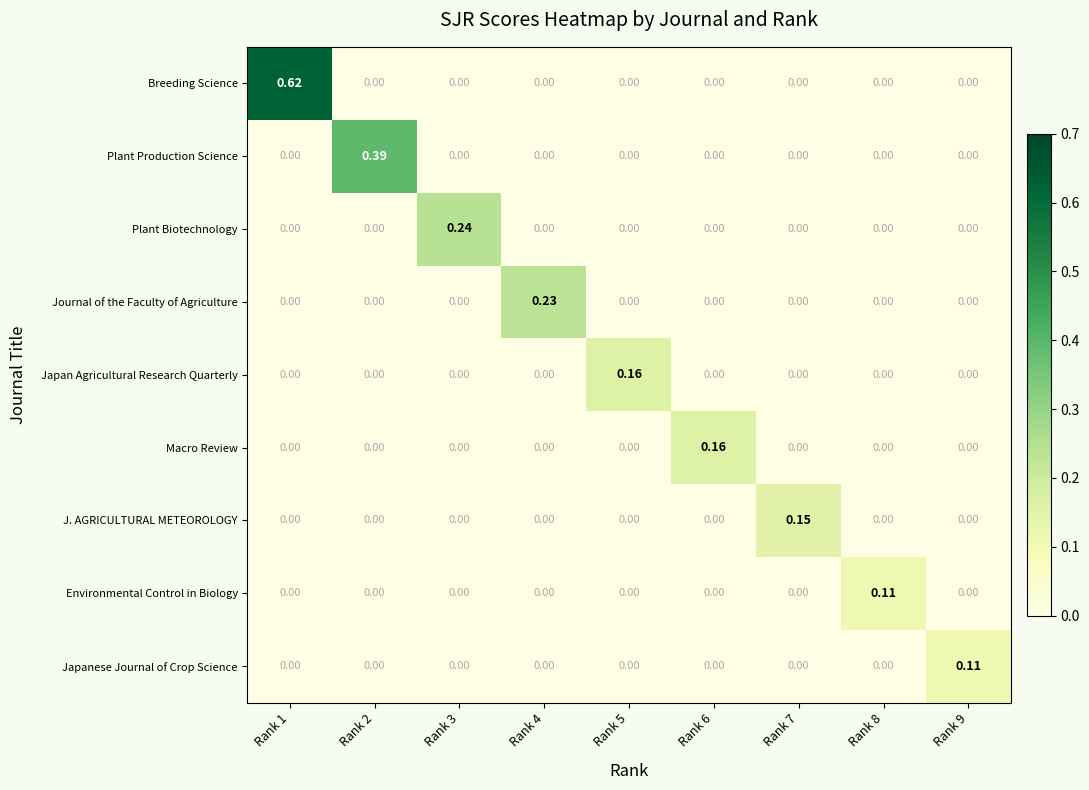

Which series changed the most between Rank 1 and Rank 8?

Breeding Science